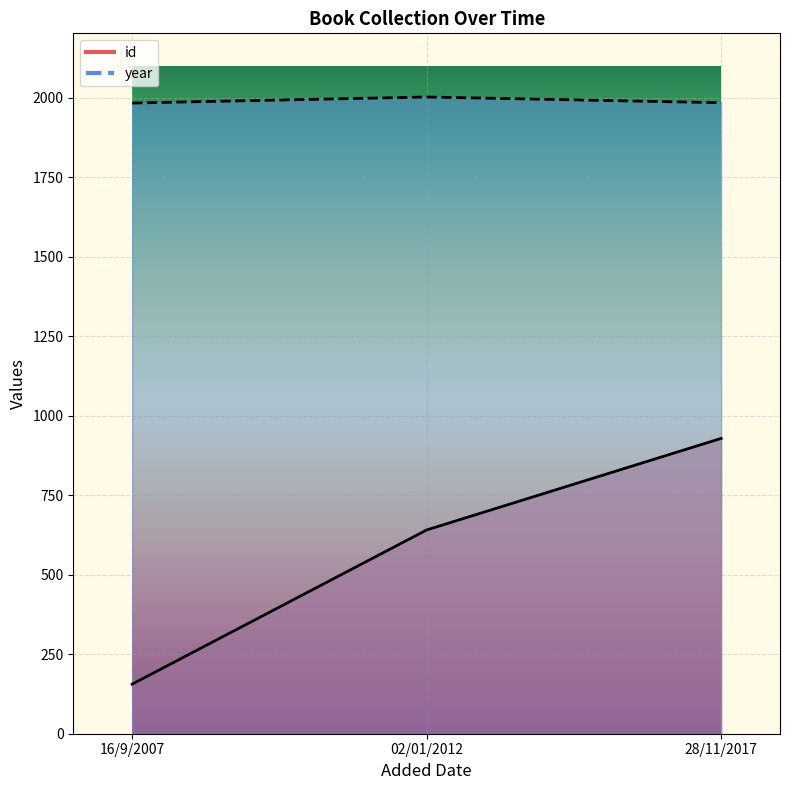

Rank the categories by year value from lowest to highest.

16/9/2007, 28/11/2017, 02/01/2012